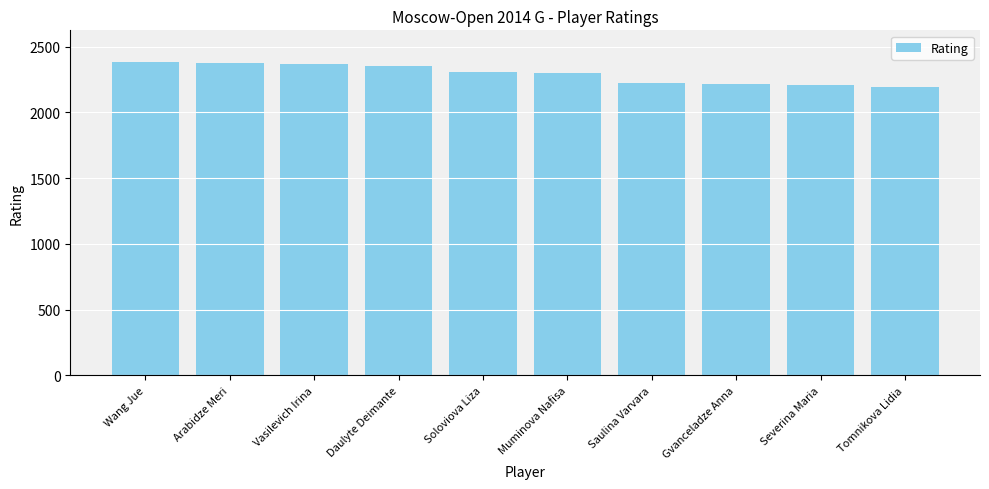

Is it true that the value at Wang Jue is 4077?

False